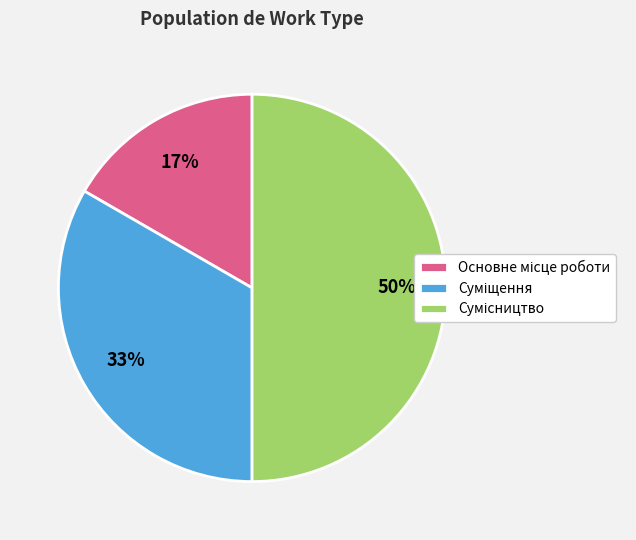

How many segments does this pie chart have?

3